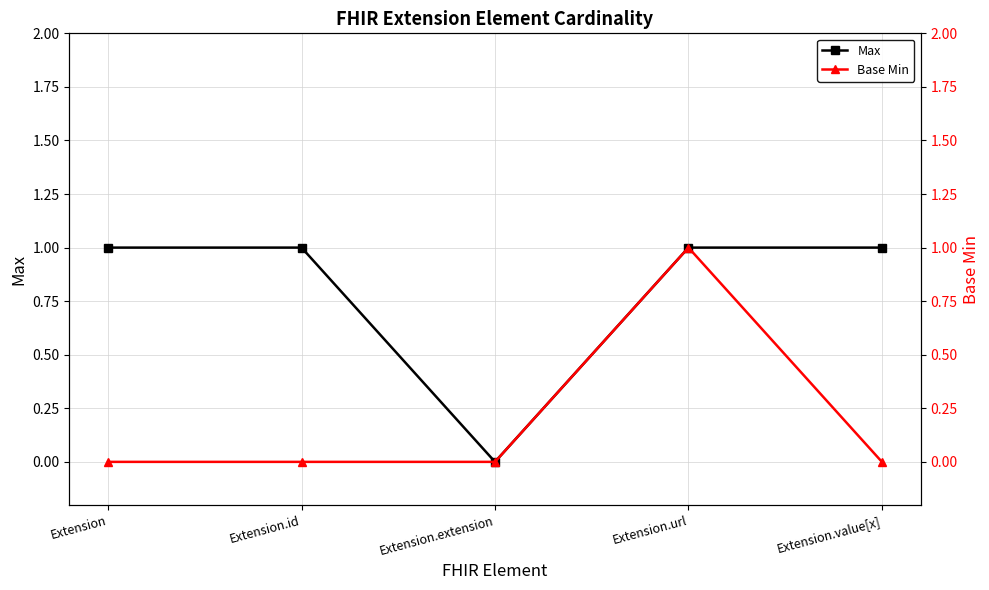

Reading right to left, extract all data points from this chart.

Max: Extension.value[x]=1	Extension.url=1	Extension.extension=0	Extension.id=1	Extension=1
Base Min: Extension.value[x]=0	Extension.url=1	Extension.extension=0	Extension.id=0	Extension=0